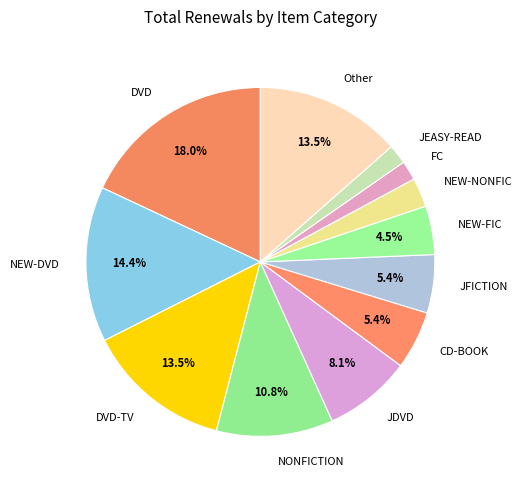

How many segments does this pie chart have?

12